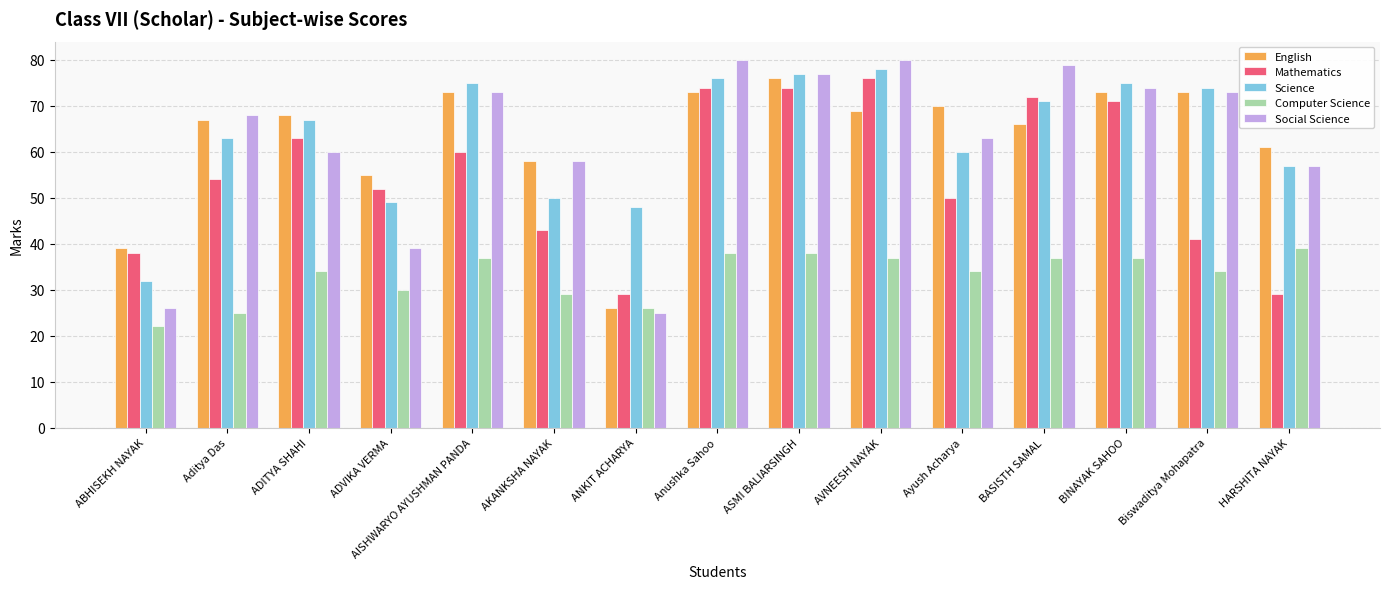

Read the English value at BASISTH SAMAL, to the nearest 10.

70